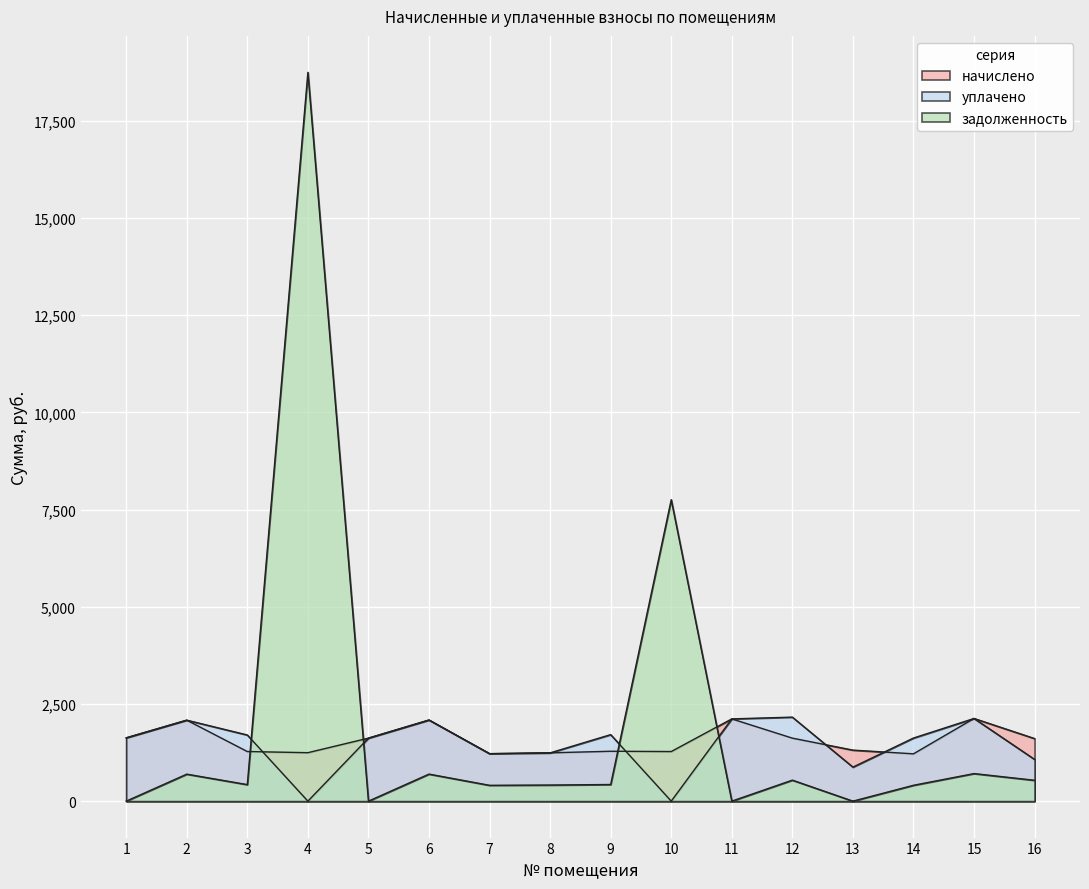

Read the начислено value at 8.

1242.8